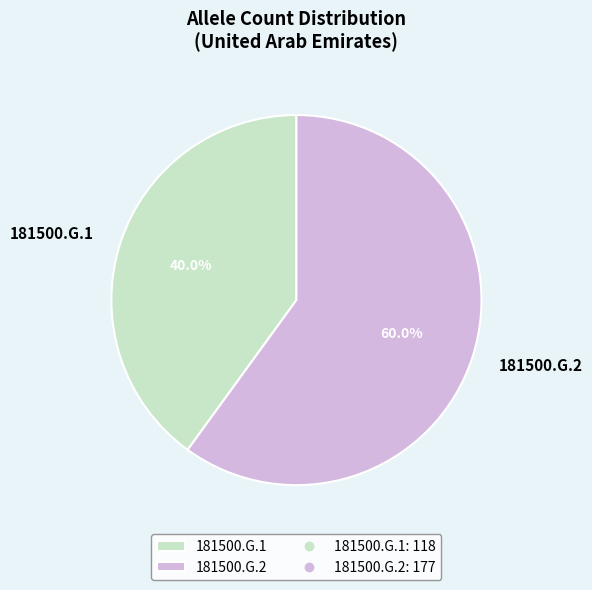

The 181500.G.2 slice represents 60% of the pie. True or false?

True